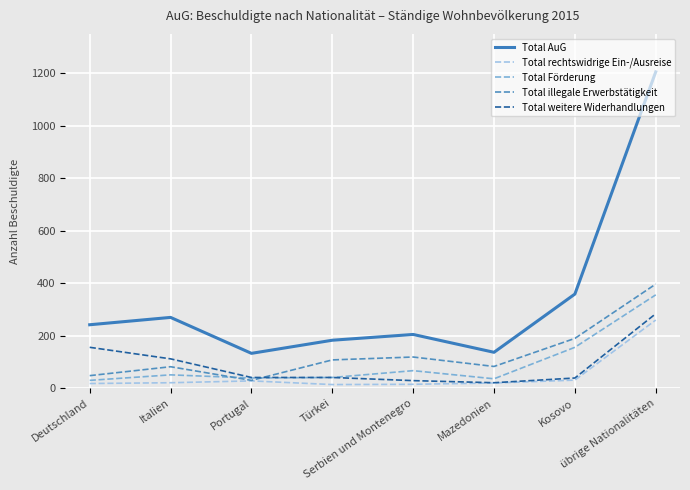

Which series changed the most between Serbien und Montenegro and übrige Nationalitäten?

Total AuG